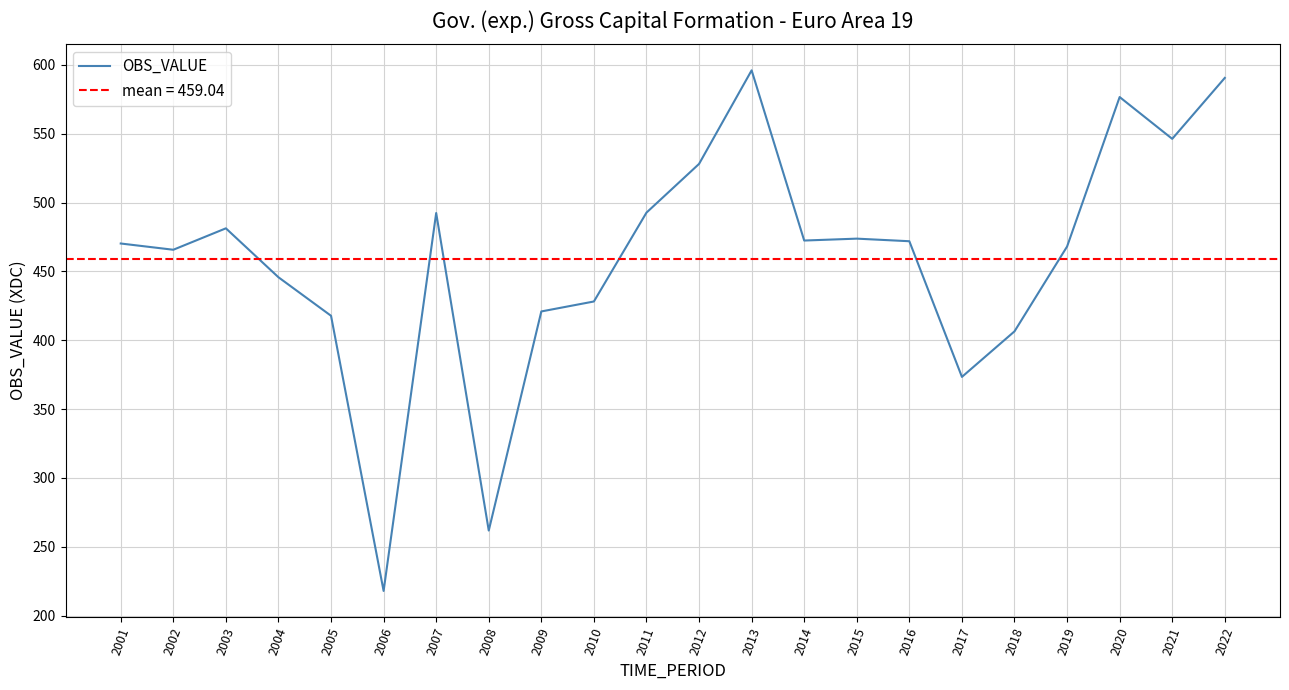

How many interior local peaks (higher than both neighbors) does the data have?

5